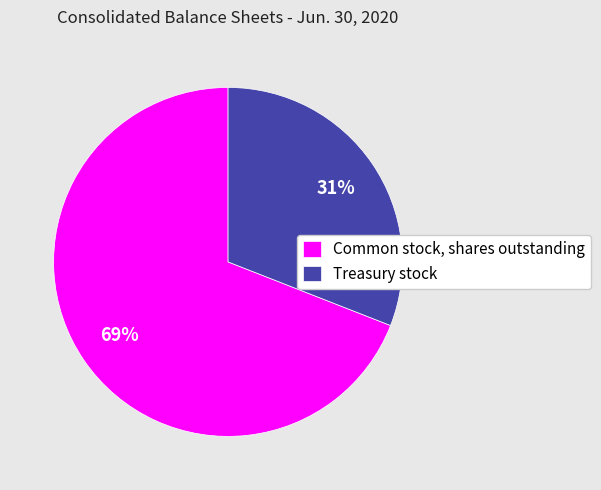

Which category has the biggest portion of the pie?

Common stock, shares outstanding